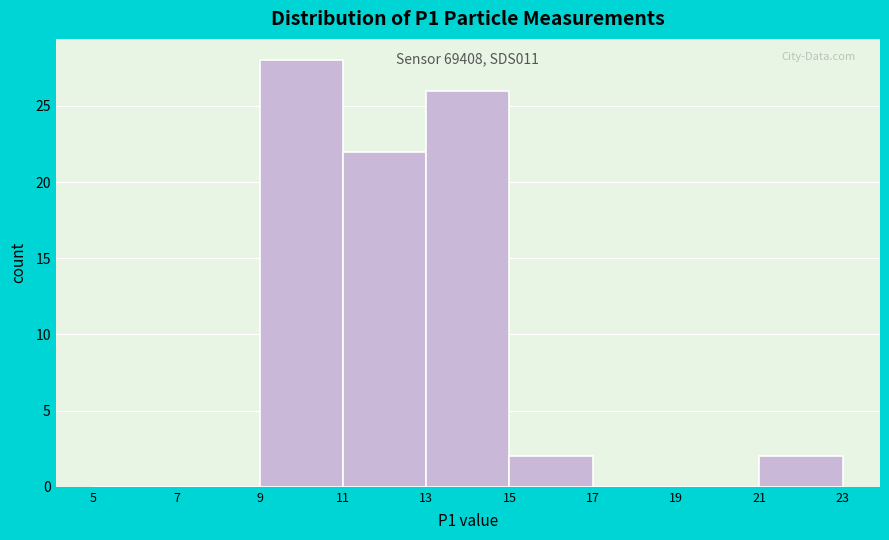

Which range on the x-axis has the tallest bar?

9 to 11